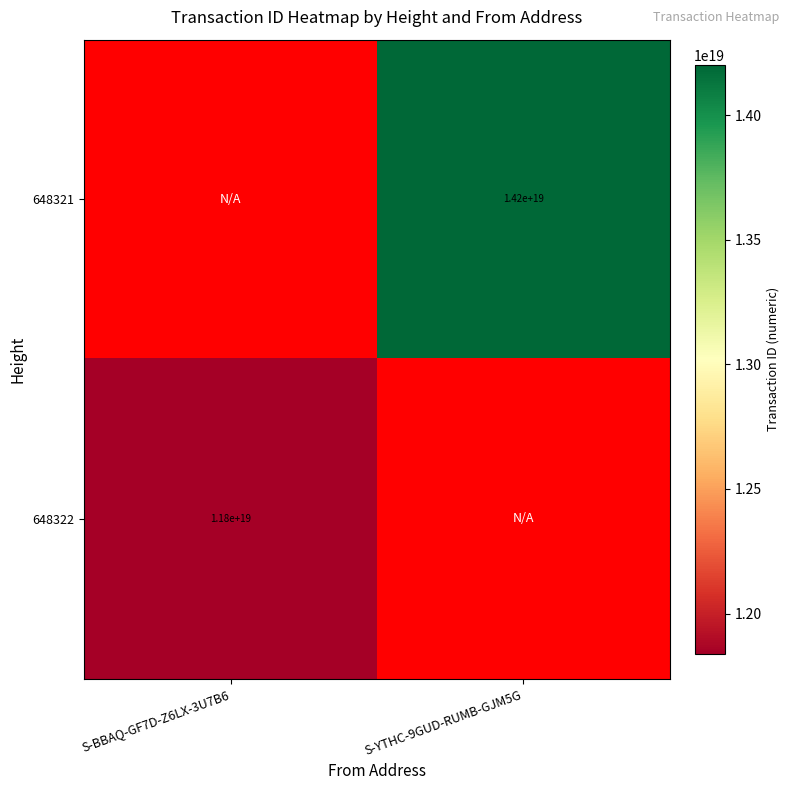

Is the value of 648321 at S-YTHC-9GUD-RUMB-GJM5G greater than the value of 648322 at S-BBAQ-GF7D-Z6LX-3U7B6?

Yes